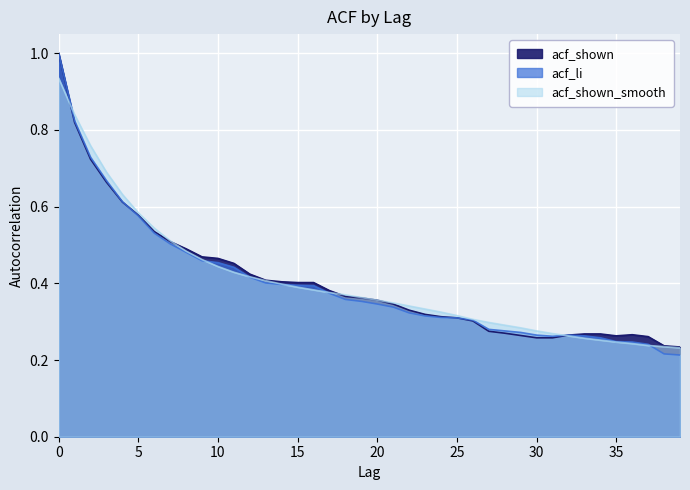

Reading left to right, what are all the values shown in this chart?

acf_shown_smooth: 0=0.9	1=0.8	2=0.8	3=0.7	4=0.6	5=0.6	6=0.5	7=0.5	8=0.5	9=0.5	10=0.4	11=0.4	12=0.4	13=0.4	14=0.4	15=0.4	16=0.4	17=0.4	18=0.4	19=0.4	20=0.4	21=0.3	22=0.3	23=0.3	24=0.3	25=0.3	26=0.3	27=0.3	28=0.3	29=0.3	30=0.3	31=0.3	32=0.3	33=0.3	34=0.3	35=0.2	36=0.2	37=0.2	38=0.2	39=0.2
acf_shown: 0=1.0	1=0.8	2=0.7	3=0.7	4=0.6	5=0.6	6=0.5	7=0.5	8=0.5	9=0.5	10=0.5	11=0.5	12=0.4	13=0.4	14=0.4	15=0.4	16=0.4	17=0.4	18=0.4	19=0.4	20=0.4	21=0.3	22=0.3	23=0.3	24=0.3	25=0.3	26=0.3	27=0.3	28=0.3	29=0.3	30=0.3	31=0.3	32=0.3	33=0.3	34=0.3	35=0.3	36=0.3	37=0.3	38=0.2	39=0.2
acf_li: 0=1.0	1=0.8	2=0.7	3=0.7	4=0.6	5=0.6	6=0.5	7=0.5	8=0.5	9=0.5	10=0.5	11=0.4	12=0.4	13=0.4	14=0.4	15=0.4	16=0.4	17=0.4	18=0.4	19=0.4	20=0.3	21=0.3	22=0.3	23=0.3	24=0.3	25=0.3	26=0.3	27=0.3	28=0.3	29=0.3	30=0.3	31=0.3	32=0.3	33=0.3	34=0.3	35=0.2	36=0.2	37=0.2	38=0.2	39=0.2